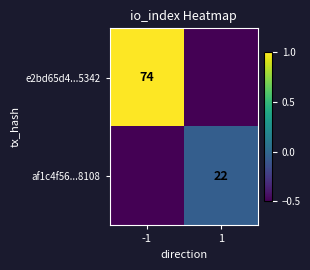

Is it true that e2bd65d4...5342 equals 22.6 at -1?

False